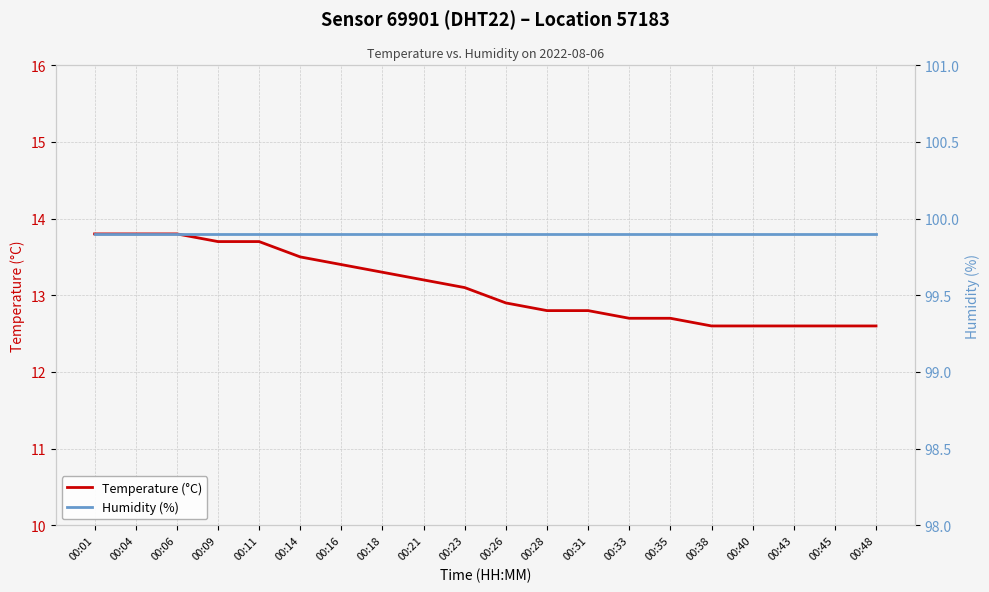

What is the average value of the Temperature (°C) series?

13.1